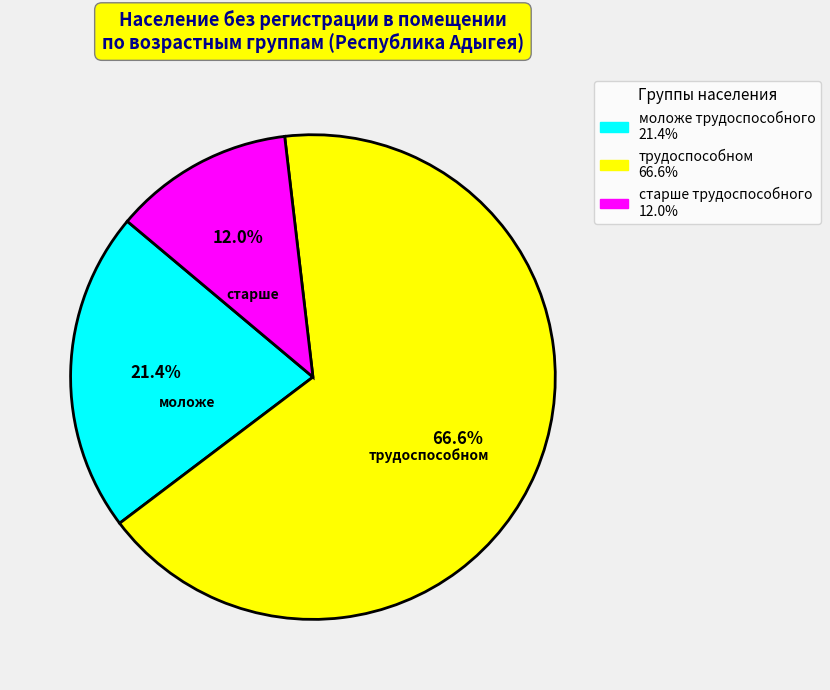

Count the number of slices in the pie.

3